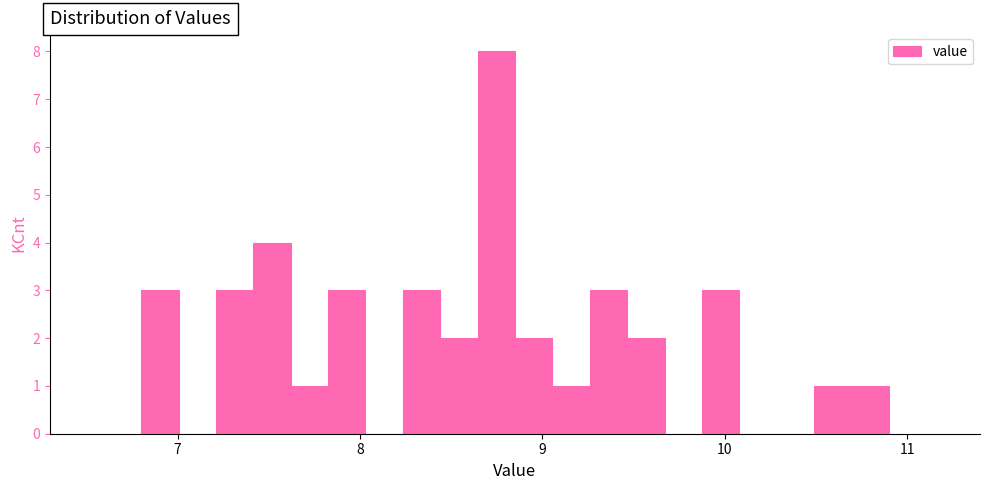

Around what value on the x-axis is the tallest bar? Give the approximate position of its centre, as read against the axis.

8.7